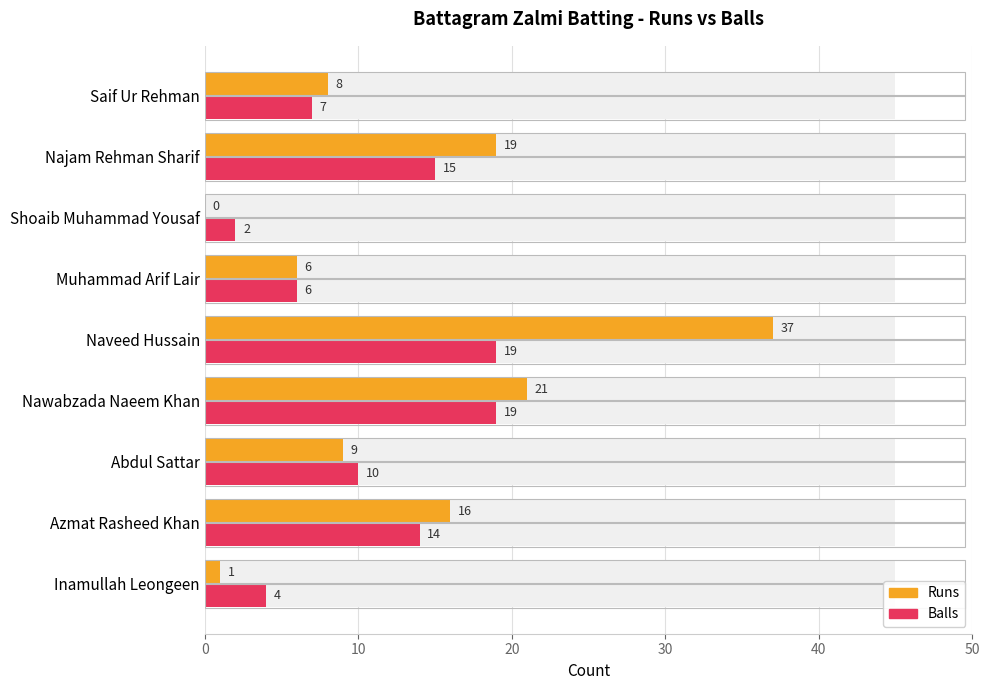

How many bars are there in total?

18